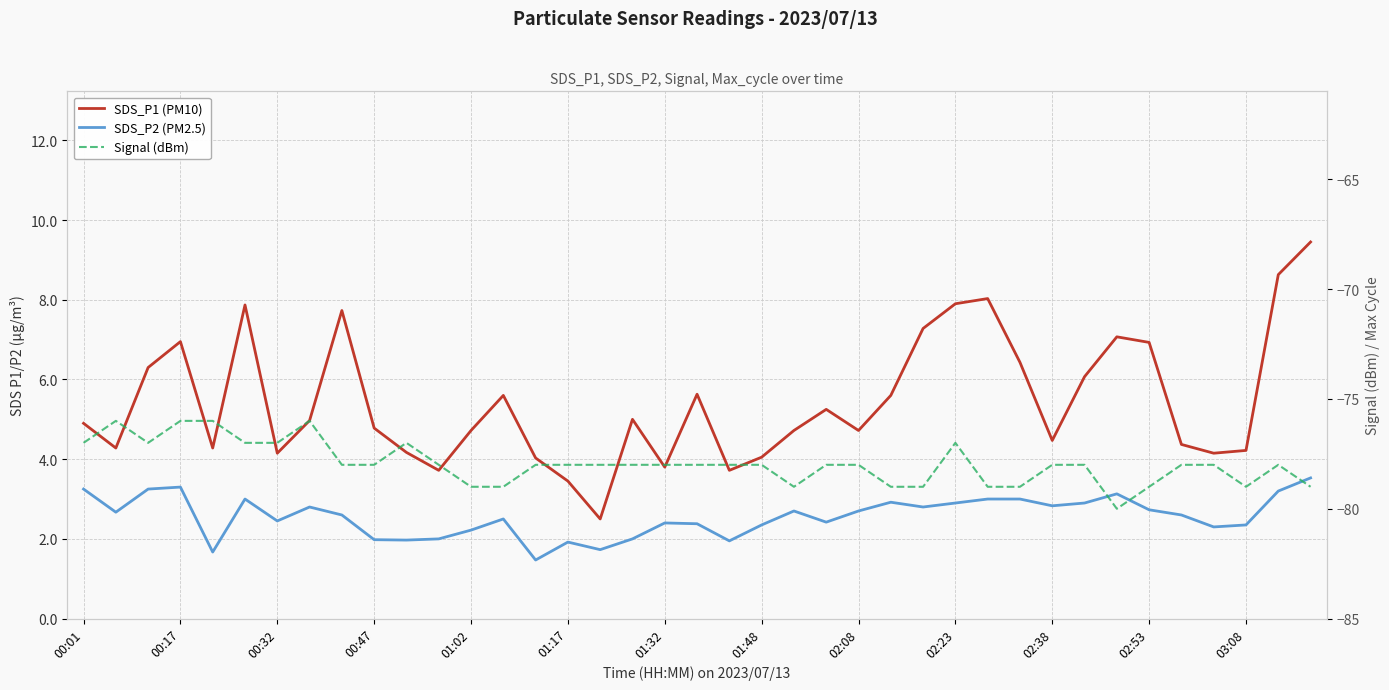

Where does the SDS_P2 (PM2.5) series first go above 2?

00:01